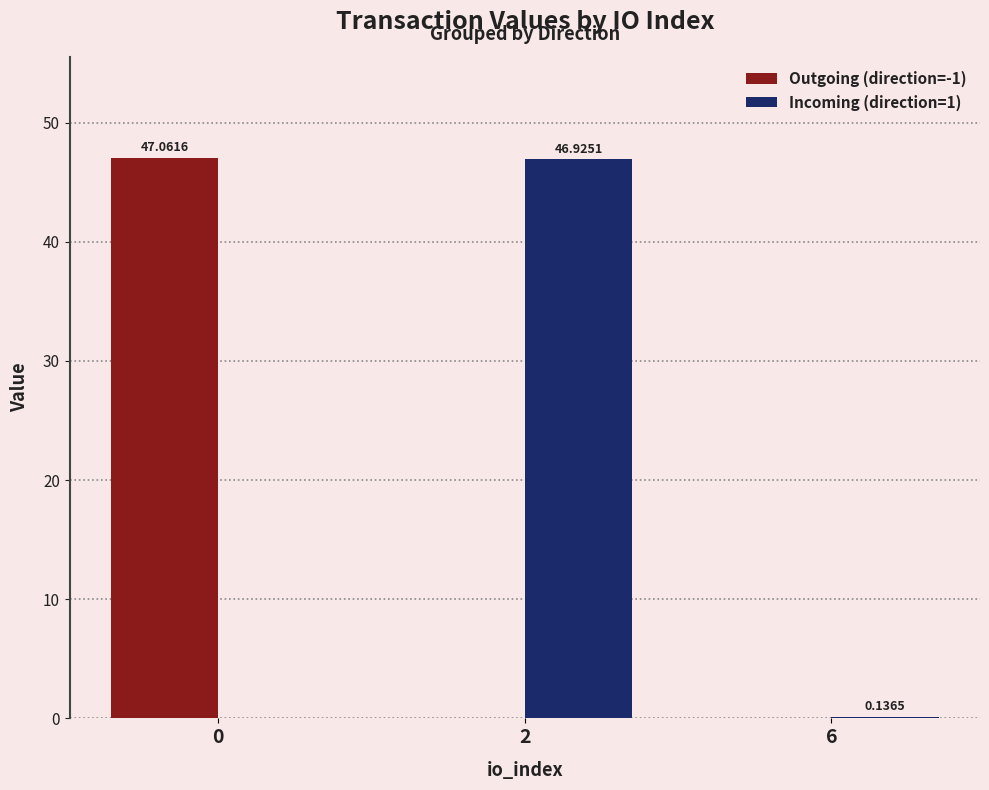

Between 0 and 2, which series saw the biggest shift?

Outgoing (direction=-1)